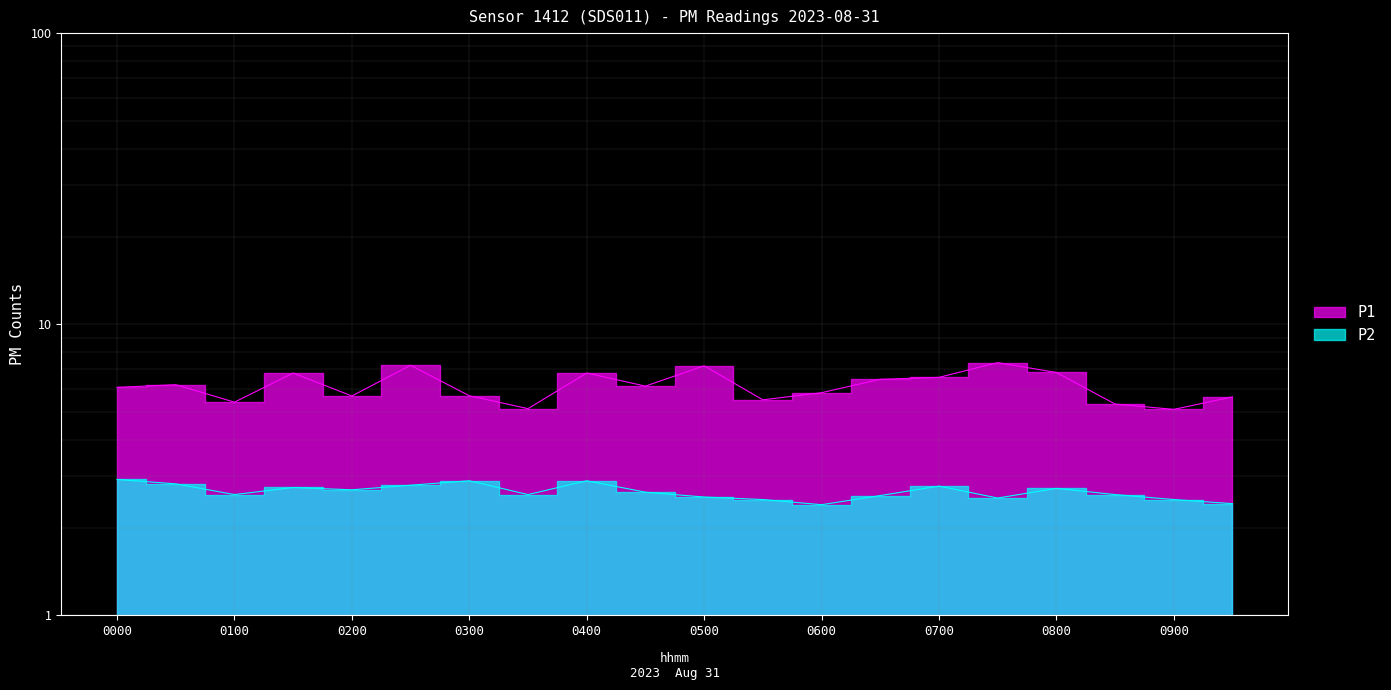

Reading left to right, list all the values displayed in this chart.

P1: 6.1	6.2	5.4	6.8	5.7	7.2	5.7	5.1	6.8	6.1	7.2	5.5	5.8	6.5	6.6	7.4	6.8	5.3	5.1	5.6
P2: 2.9	2.8	2.6	2.8	2.7	2.8	2.9	2.6	2.9	2.6	2.5	2.5	2.4	2.6	2.8	2.5	2.7	2.6	2.5	2.4